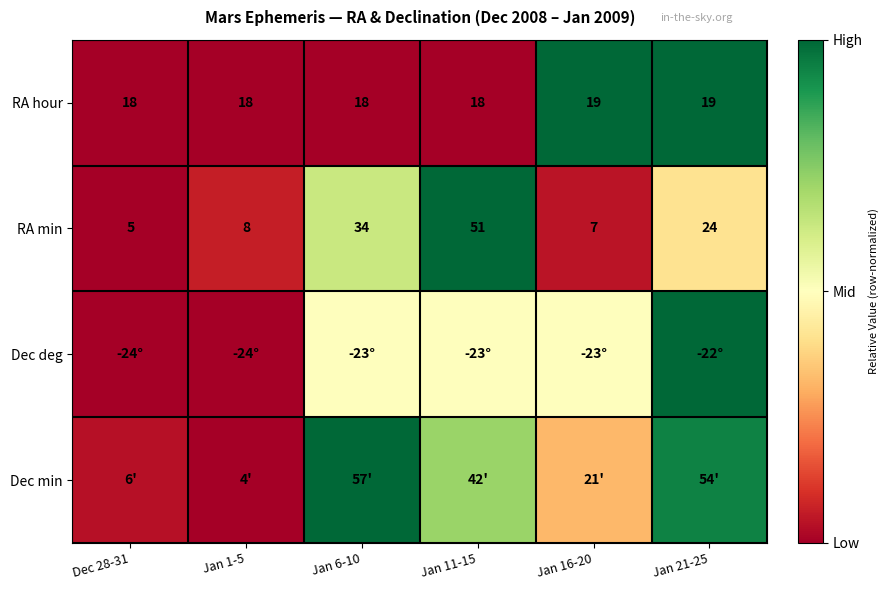

At how many categories does at least one series exceed 0?

6